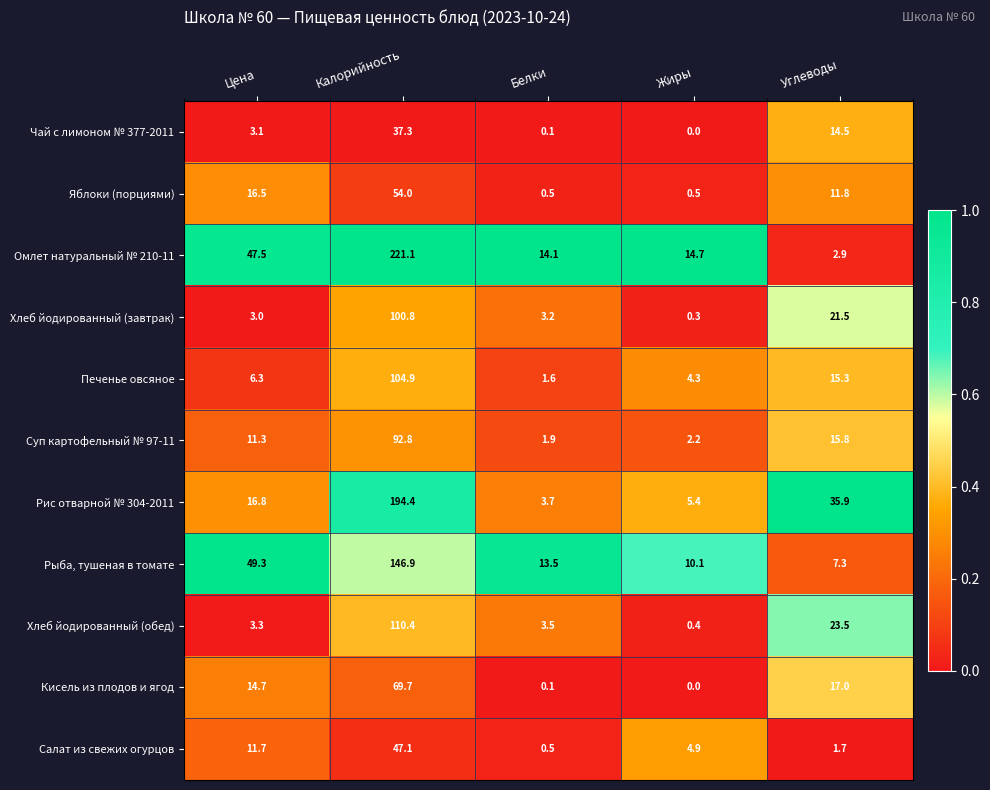

List the labels in order of Печенье овсяное value, largest first.

Калорийность, Углеводы, Цена, Жиры, Белки